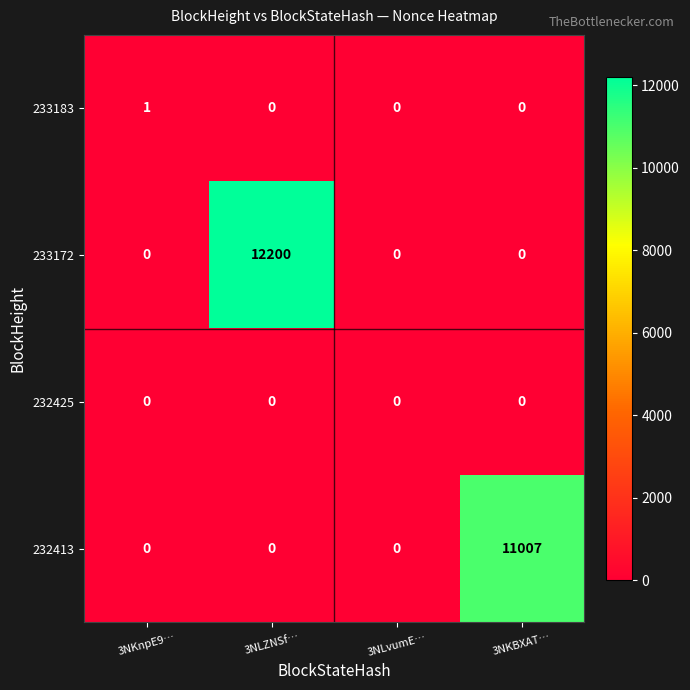

Reading left to right, what are all the values shown in this chart?

233183: 3NKnpE9…=1	3NLZNSf…=0	3NLvumE…=0	3NKBXAT…=0
233172: 3NKnpE9…=0	3NLZNSf…=12200	3NLvumE…=0	3NKBXAT…=0
232425: 3NKnpE9…=0	3NLZNSf…=0	3NLvumE…=0	3NKBXAT…=0
232413: 3NKnpE9…=0	3NLZNSf…=0	3NLvumE…=0	3NKBXAT…=11007